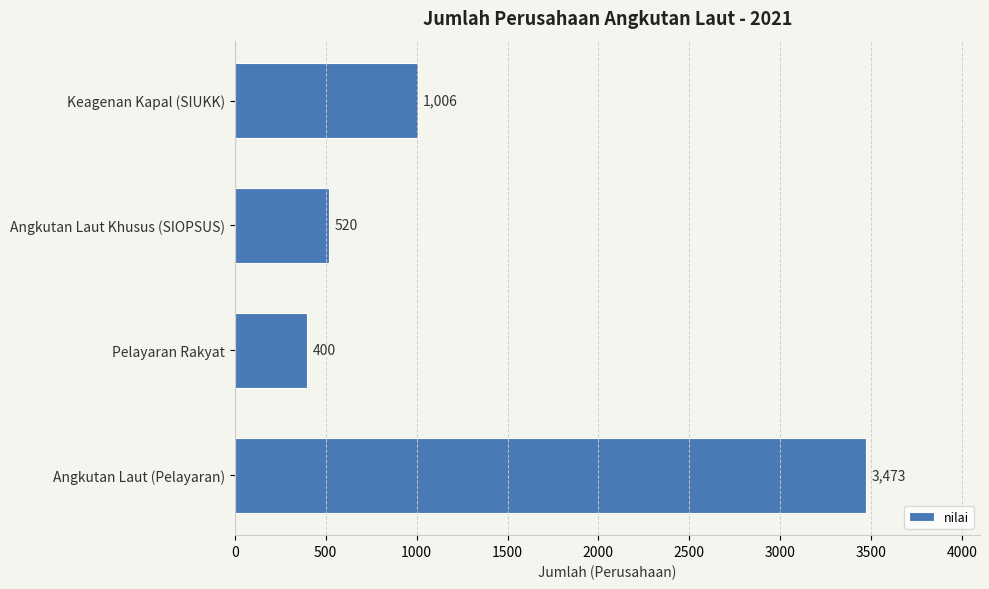

Does the chart contain any negative values?

No